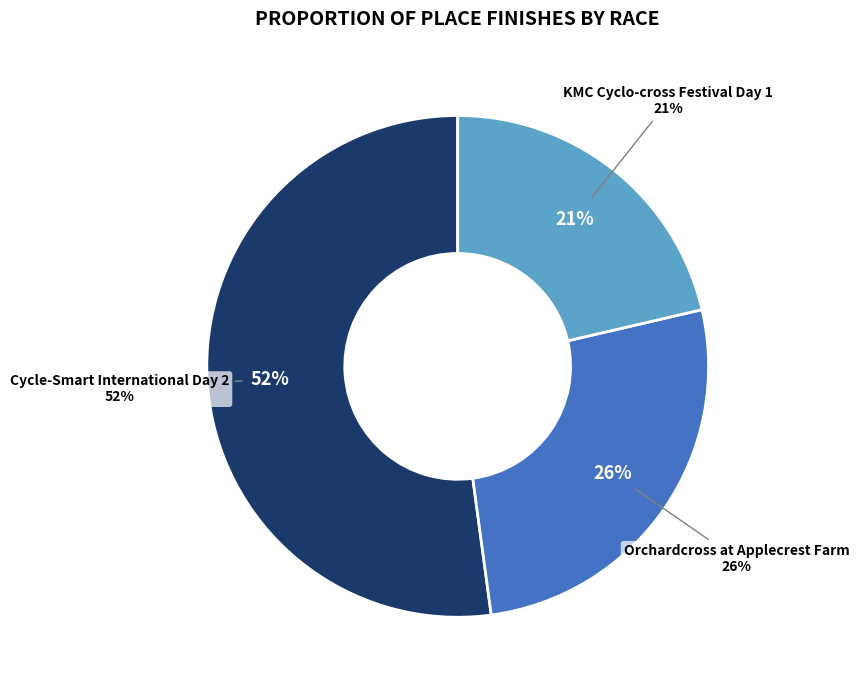

What percentage is the Orchardcross at Applecrest Farm slice, to the nearest percent?

26%